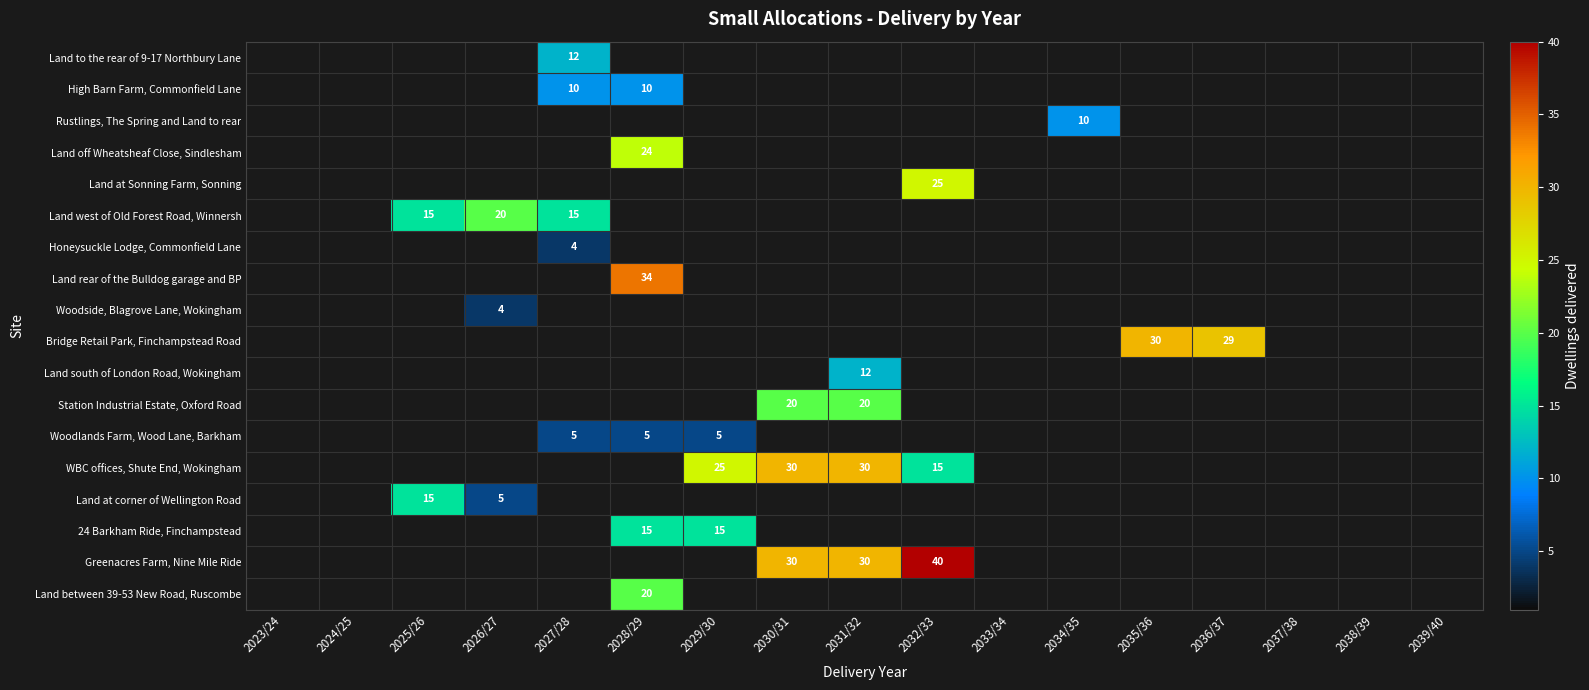

The Land to the rear of 9-17 Northbury Lane series shows 17.3 at 2027/28. True or false?

False